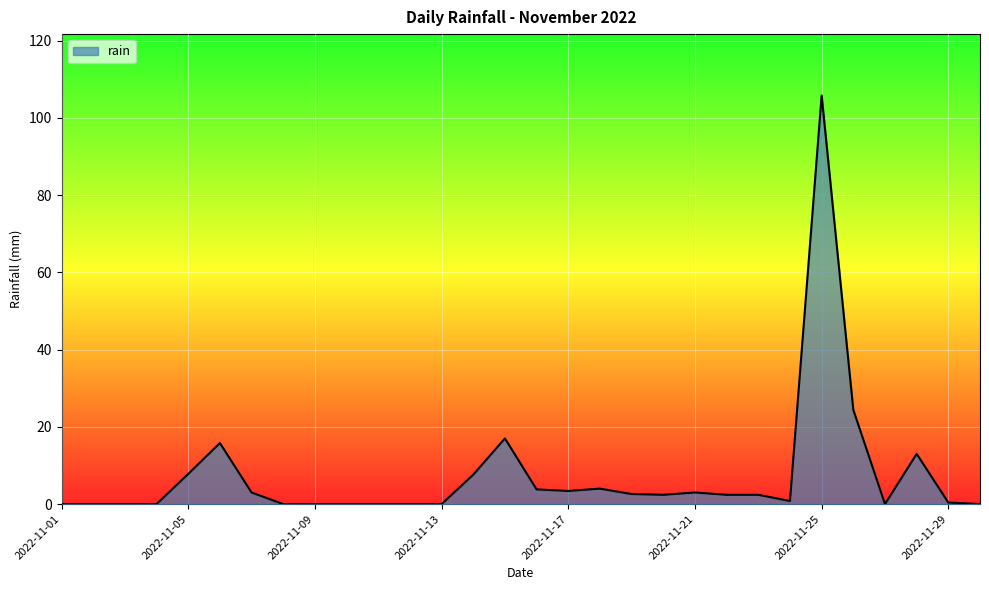

What is the maximum value shown in the chart?

105.8